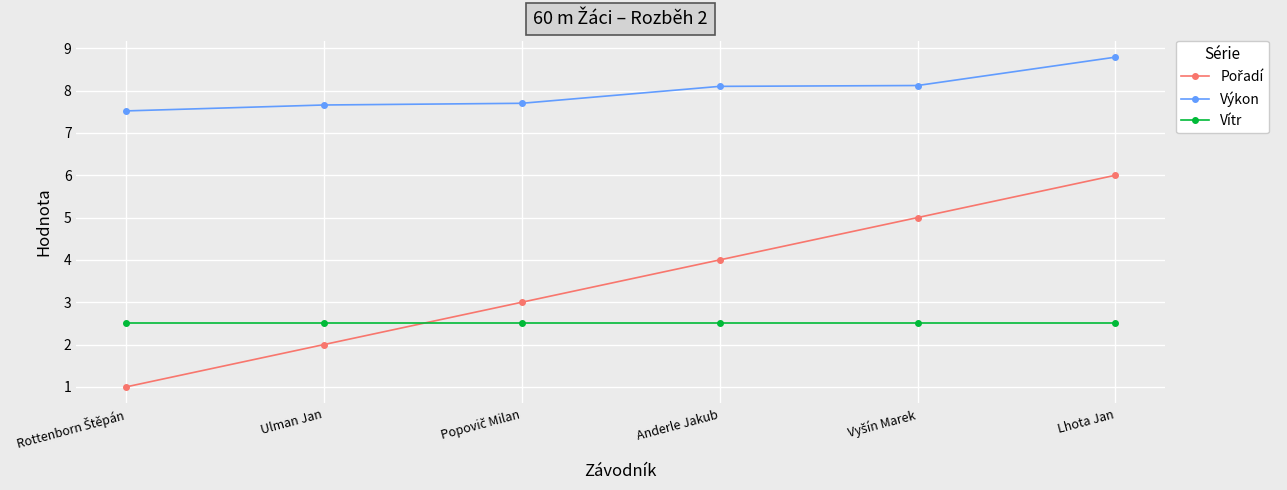

How many values in the Výkon series exceed 8?

3